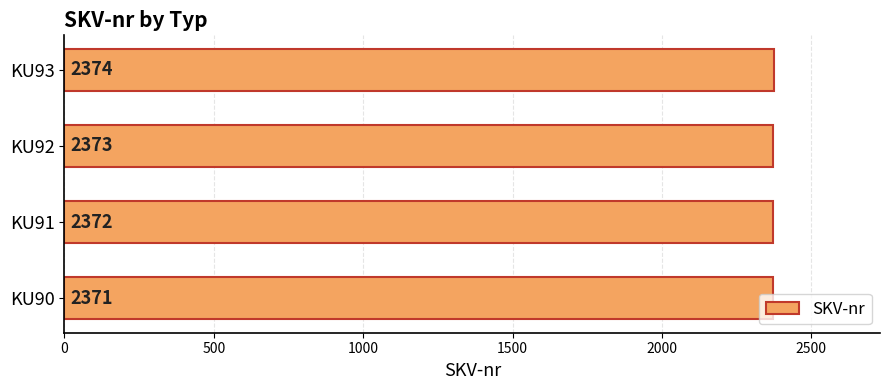

What is the difference between the maximum and second lowest values?

2